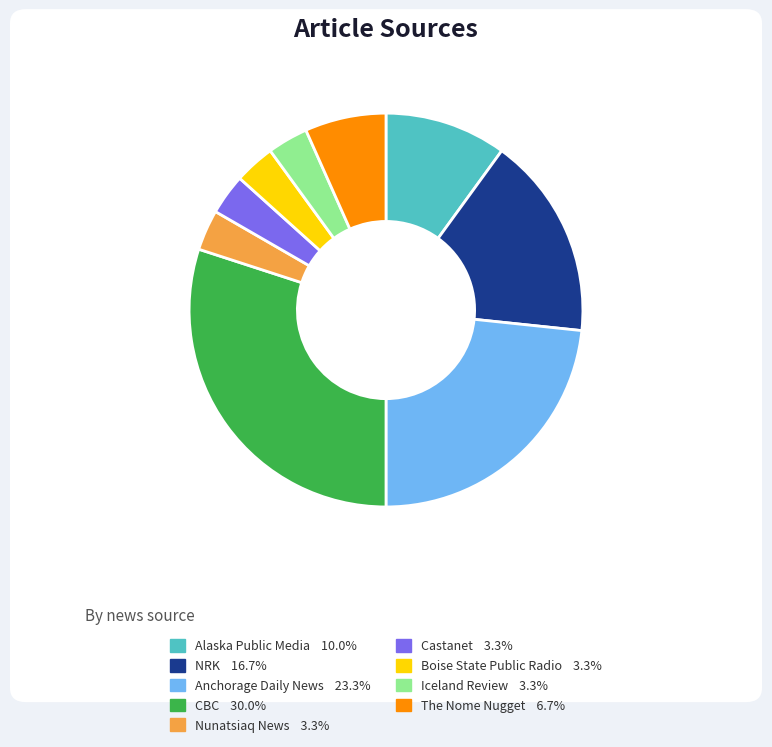

True or false: NRK accounts for 2% of the total.

False